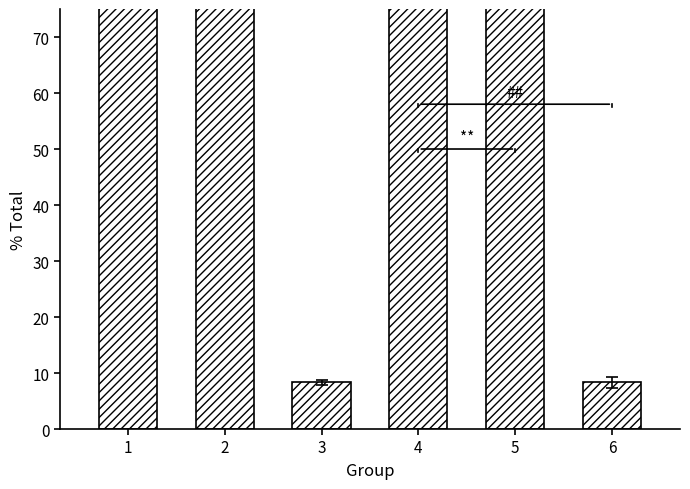

What is the greatest value displayed?

100.0